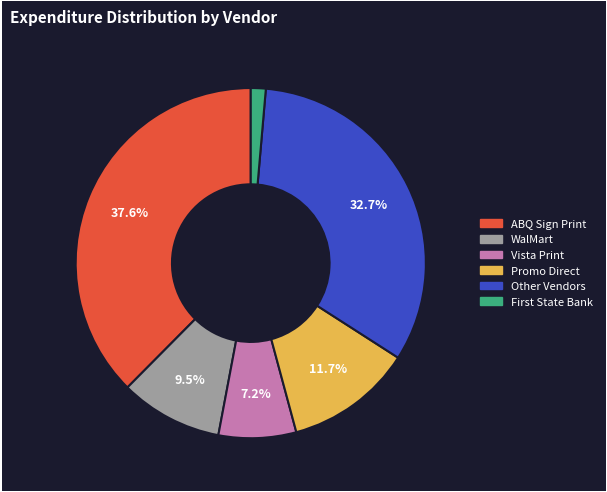

Which category has the smallest portion of the pie?

First State Bank